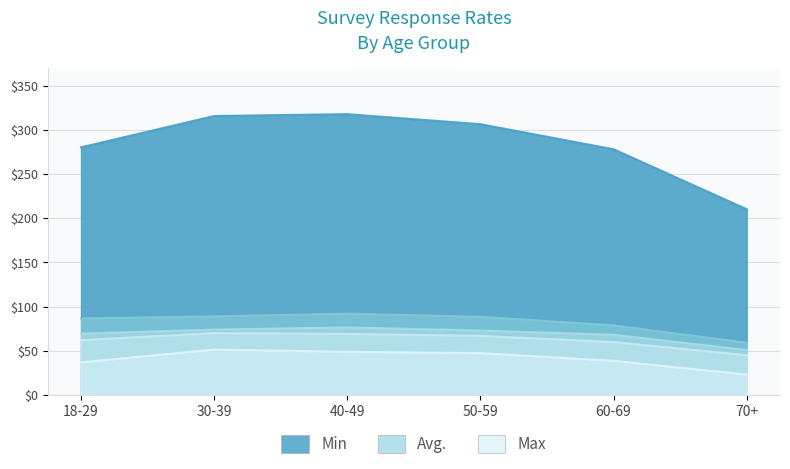

Which has a higher value, 60-69 or 70+?

60-69